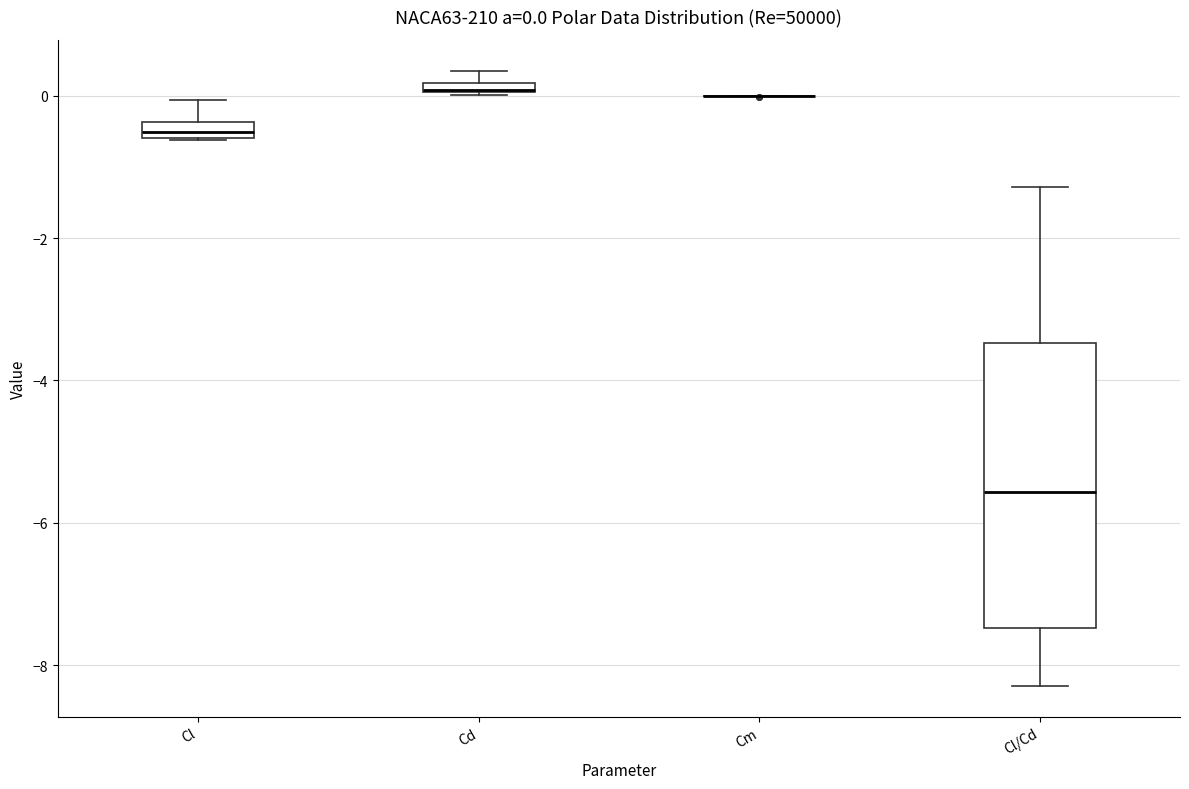

Comparing the boxes themselves (not the whiskers), which one is the tallest?

Cl/Cd